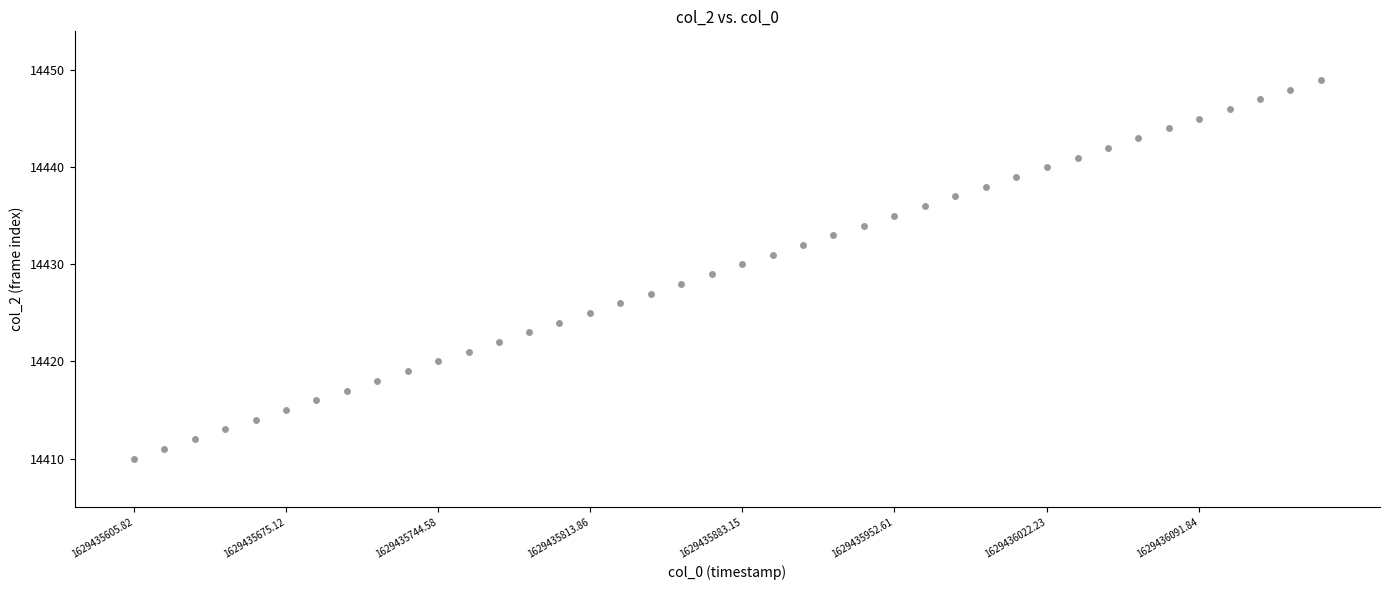

How many points are shown in the scatter plot?

40